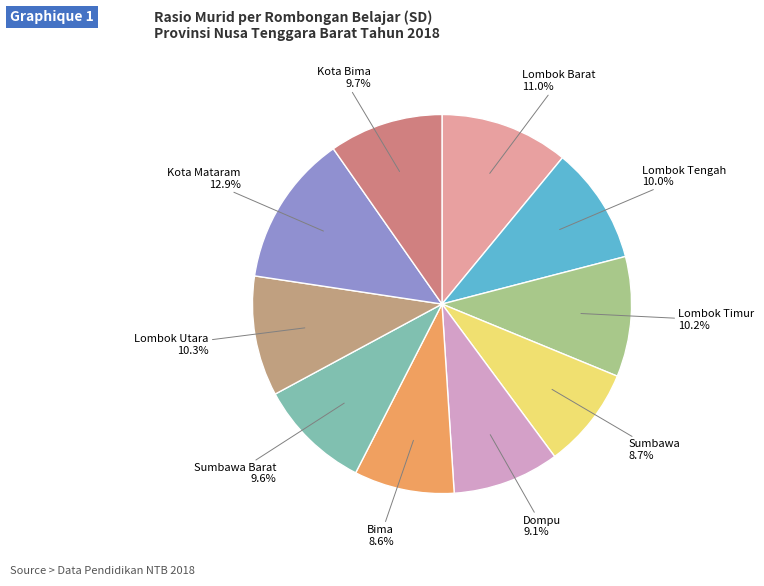

To the nearest percent, what percentage of the pie is Lombok Utara?

10%